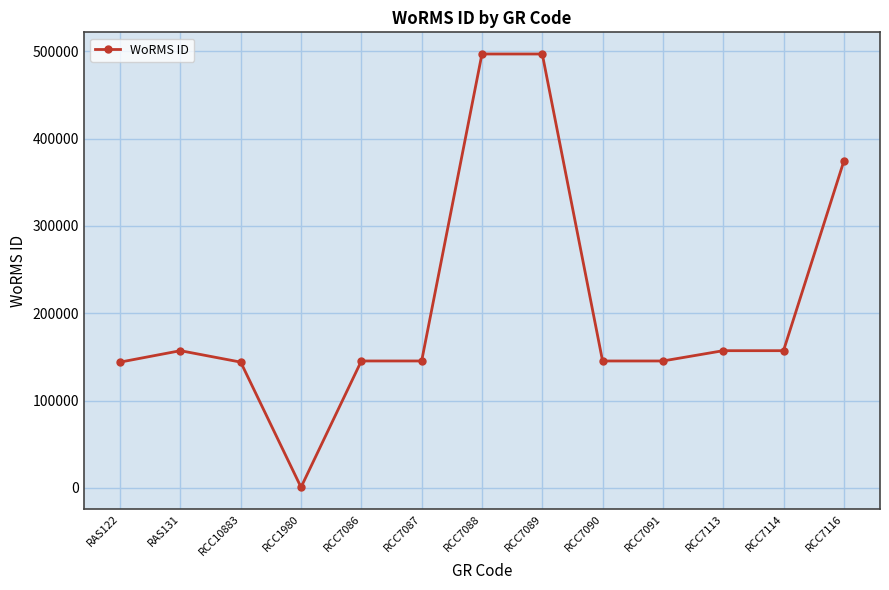

Where is the first local minimum?

RCC1980